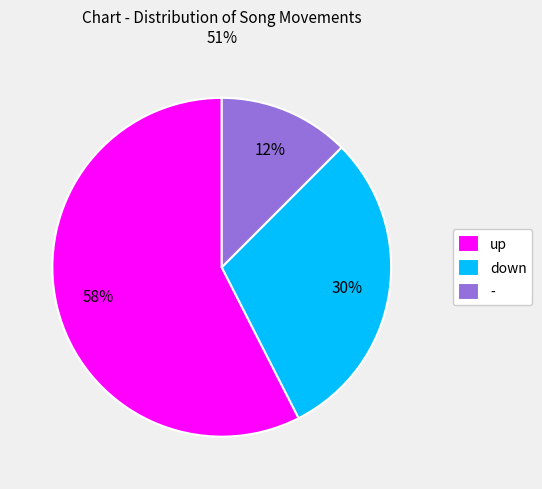

To the nearest percent, what is the average slice percentage?

33%